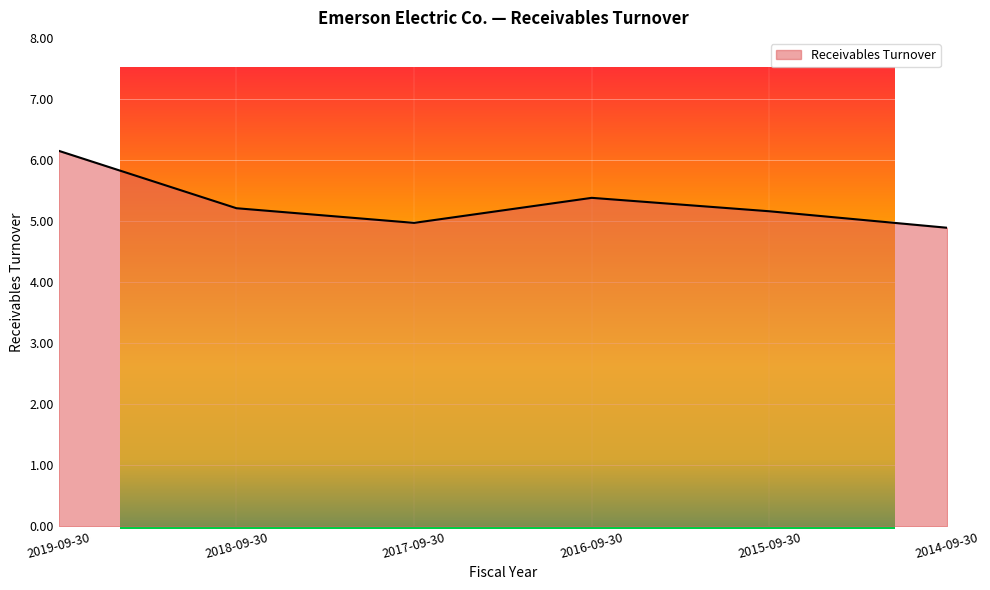

What is the label of the 1st point from the left?

2019-09-30